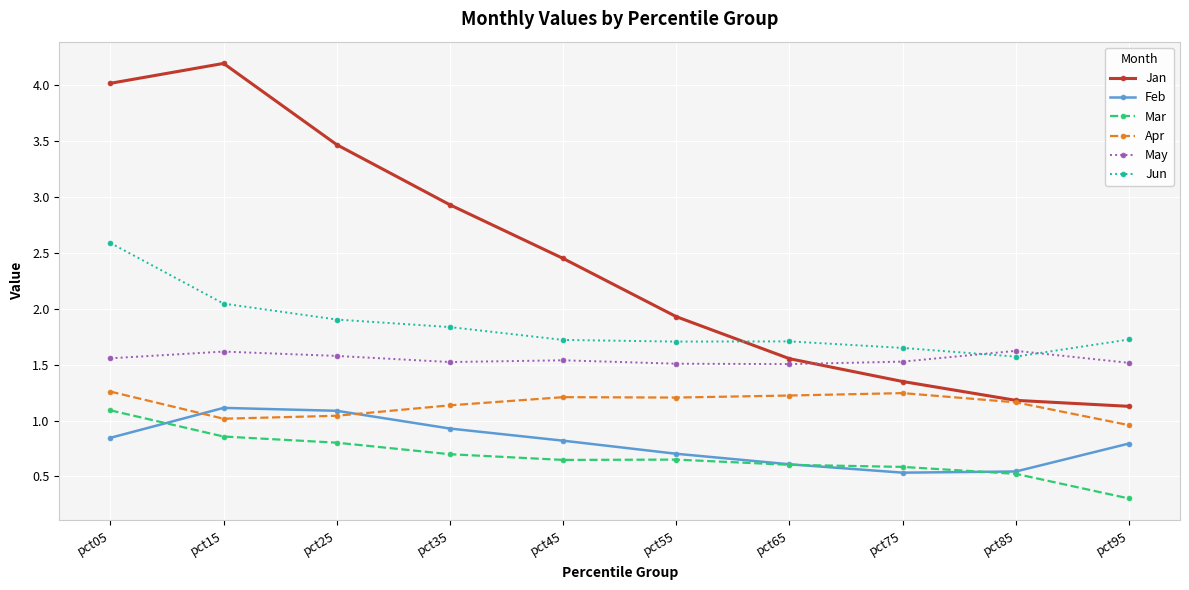

Which series has the largest range (max minus min)?

Jan